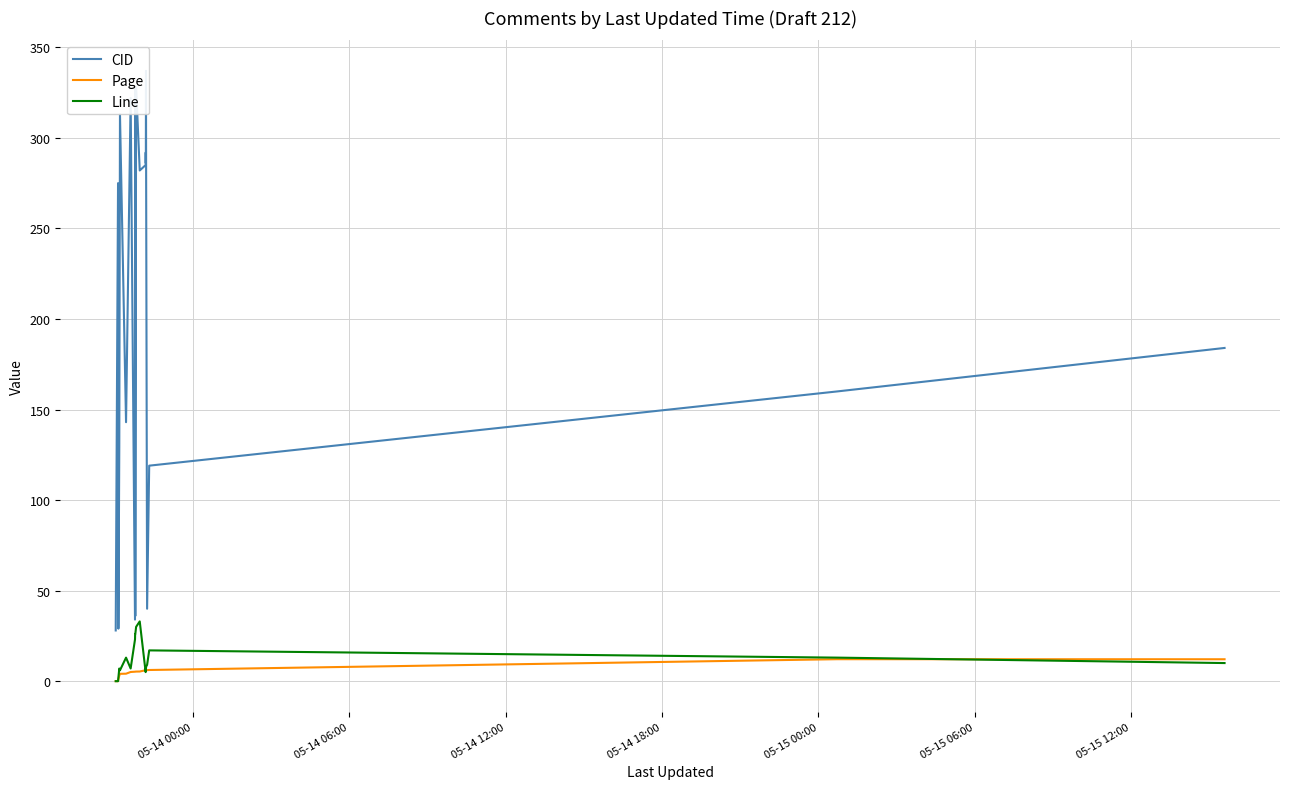

Is the value of Page at 05-14 12:00 greater than the value of Line at 17?

No